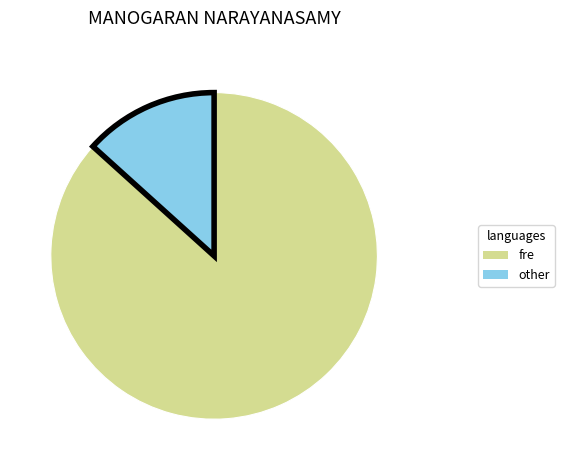

How many segments does this pie chart have?

2